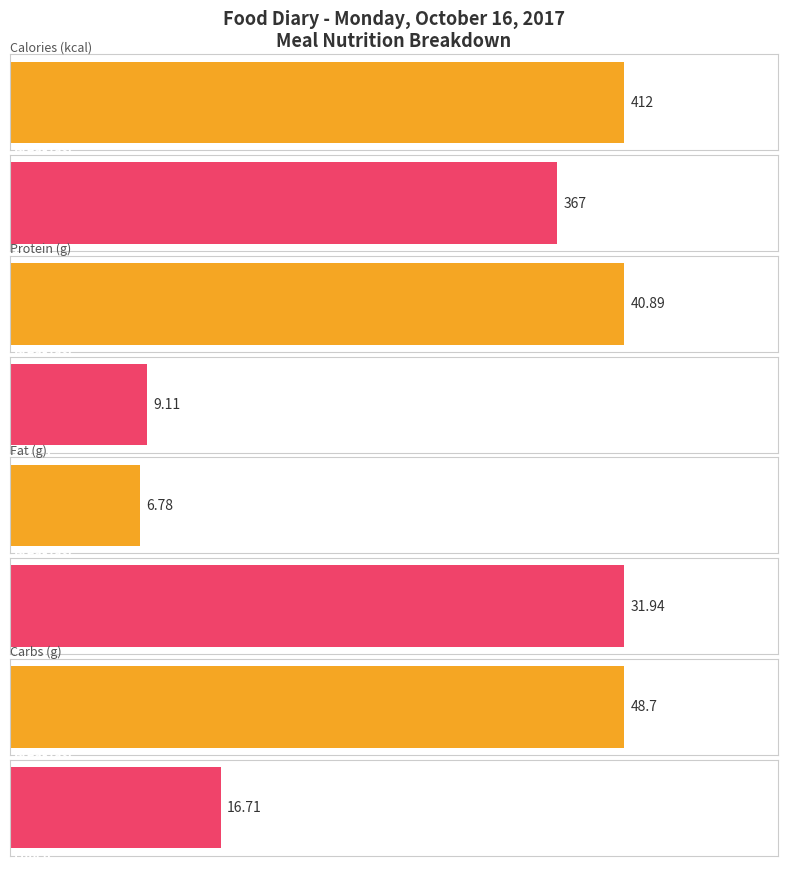

What is the total value across all series at 0?

779.0